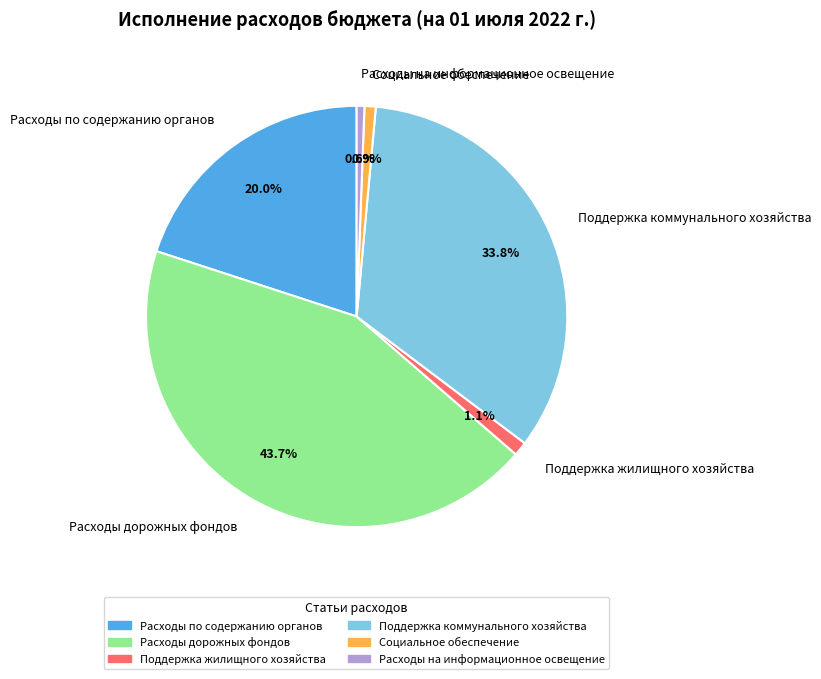

Which has a higher value, Поддержка жилищного хозяйства or Поддержка коммунального хозяйства?

Поддержка коммунального хозяйства